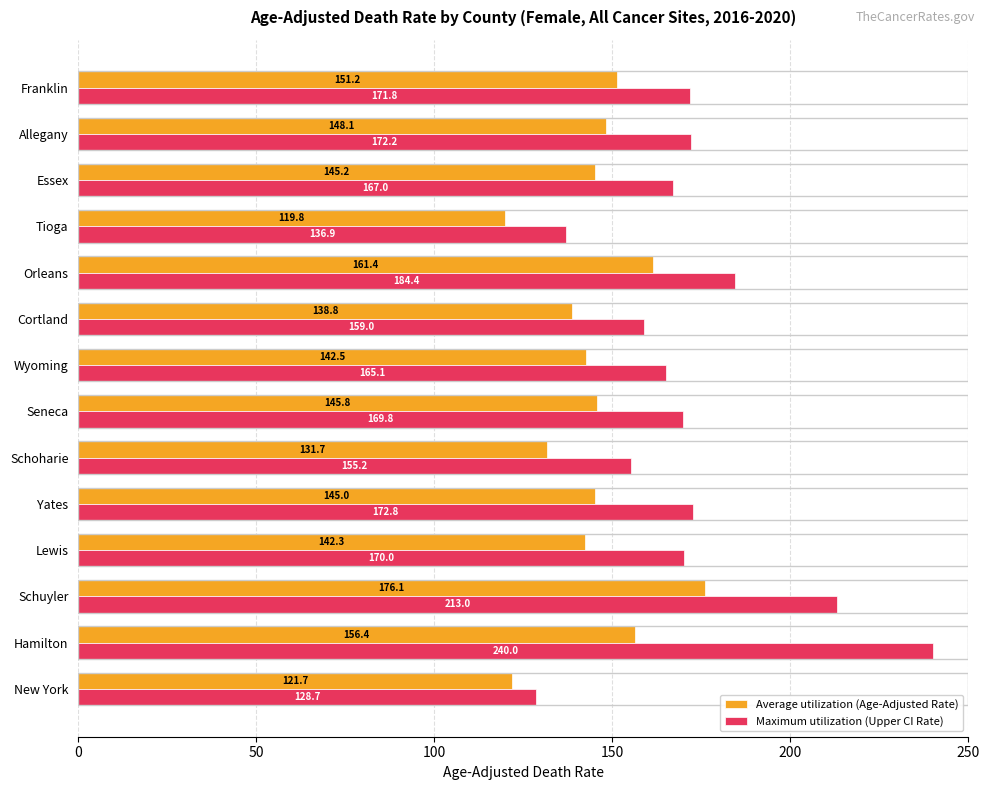

Which series has the largest range (max minus min)?

Maximum utilization (Upper CI Rate)